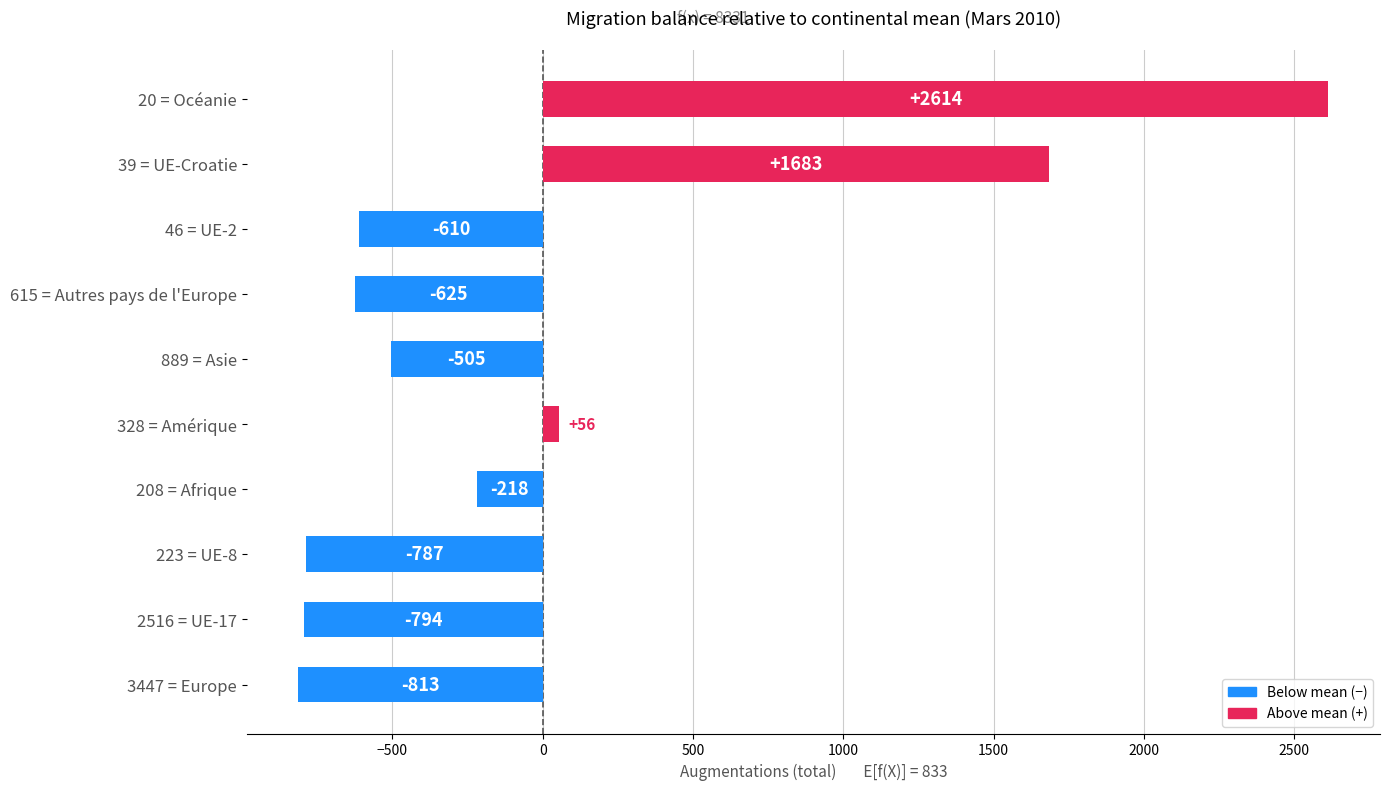

Where is the data nearest to the value 900?

39 = UE-Croatie